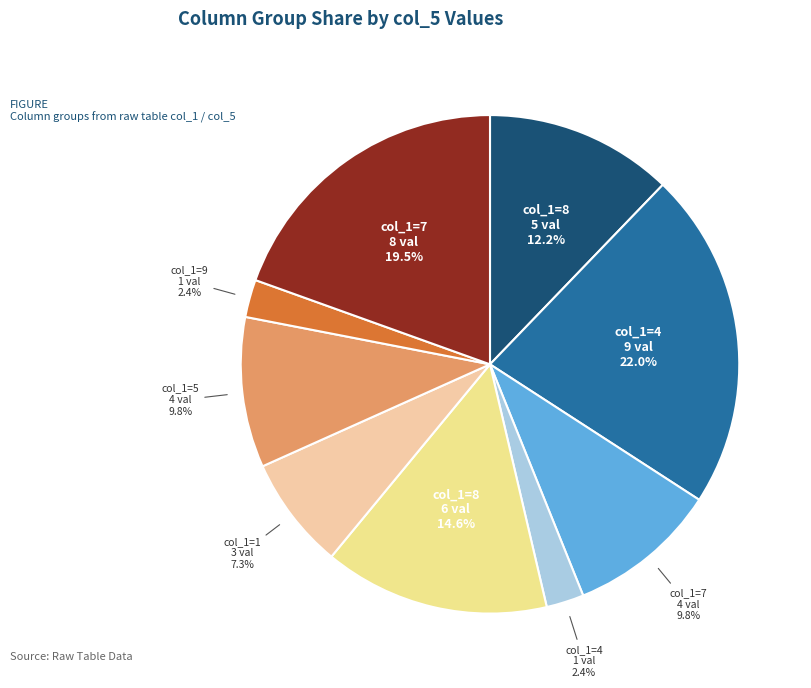

To the nearest percent, what is the average slice percentage?

11%